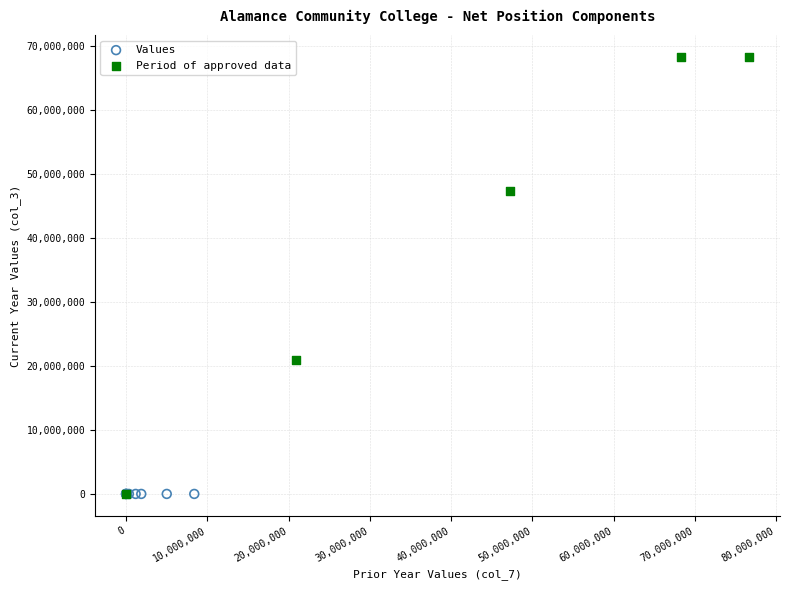

What are all the series names shown in the legend?

Values, Period of approved data